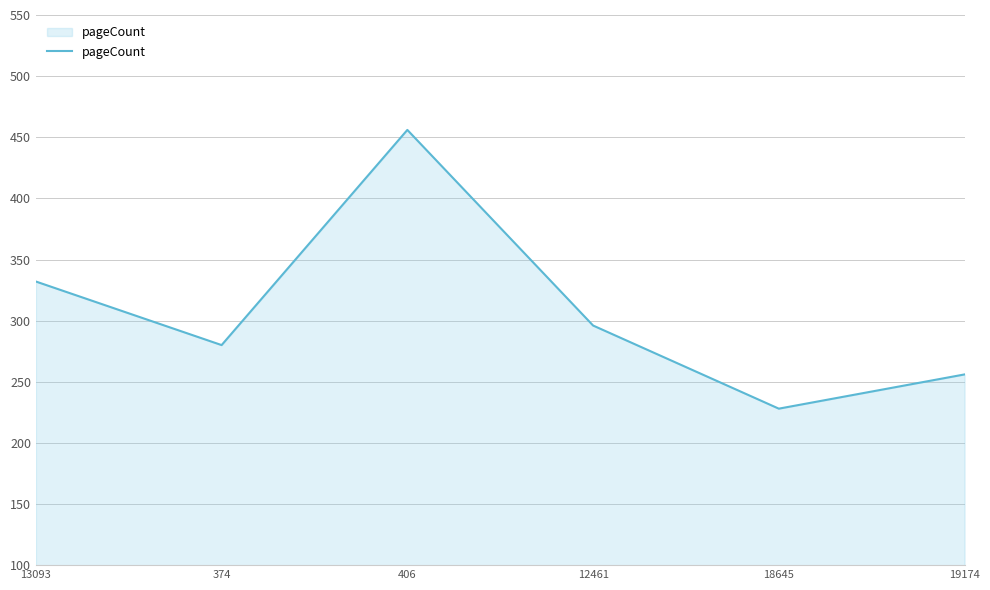

How many lines are shown in the chart?

1